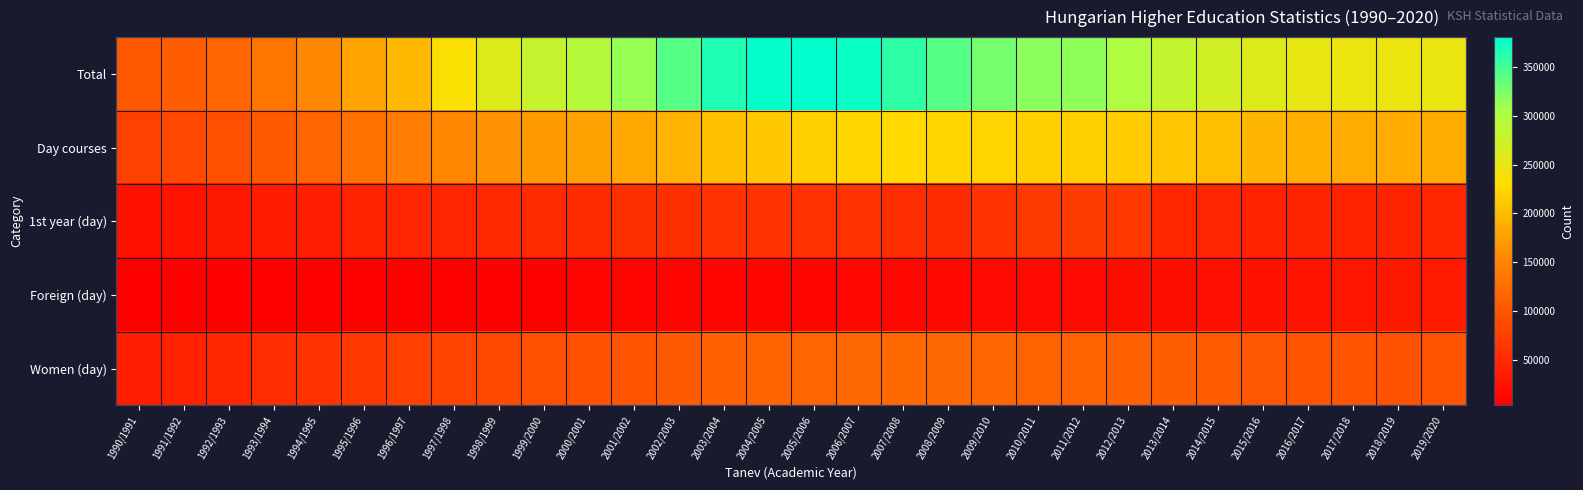

Reading left to right, transcribe all the data shown in this chart.

Total: 1990/1991=102387	1991/1992=107079	1992/1993=117460	1993/1994=133956	1994/1995=154660	1995/1996=179565	1996/1997=199032	1997/1998=233657	1998/1999=258315	1999/2000=278997	2000/2001=295040	2001/2002=313238	2002/2003=341187	2003/2004=366947	2004/2005=378466	2005/2006=380632	2006/2007=375819	2007/2008=359391	2008/2009=340851	2009/2010=328075	2010/2011=318019	2011/2012=316385	2012/2013=299636	2013/2014=282296	2014/2015=271480	2015/2016=259529	2016/2017=250707	2017/2018=247008	2018/2019=245764	2019/2020=248704
Day courses: 1990/1991=76601	1991/1992=83191	1992/1993=92382	1993/1994=103713	1994/1995=116370	1995/1996=129541	1996/1997=142113	1997/1998=152889	1998/1999=163100	1999/2000=171612	2000/2001=176046	2001/2002=184071	2002/2003=193155	2003/2004=204910	2004/2005=212292	2005/2006=217245	2006/2007=224616	2007/2008=227118	2008/2009=224894	2009/2010=222564	2010/2011=218057	2011/2012=218304	2012/2013=214320	2013/2014=209208	2014/2015=203576	2015/2016=195419	2016/2017=190098	2017/2018=187084	2018/2019=185278	2019/2020=186797
1st year (day): 1990/1991=22662	1991/1992=25358	1992/1993=30192	1993/1994=35005	1994/1995=37934	1995/1996=42433	1996/1997=44698	1997/1998=45669	1998/1999=48886	1999/2000=51586	2000/2001=52578	2001/2002=56709	2002/2003=57763	2003/2004=59699	2004/2005=59783	2005/2006=61898	2006/2007=61231	2007/2008=55789	2008/2009=52755	2009/2010=61948	2010/2011=68715	2011/2012=70954	2012/2013=67014	2013/2014=46931	2014/2015=44867	2015/2016=43080	2016/2017=43292	2017/2018=42856	2018/2019=44449	2019/2020=46082
Foreign (day): 1990/1991=3310	1991/1992=5842	1992/1993=6248	1993/1994=6324	1994/1995=6399	1995/1996=6300	1996/1997=6434	1997/1998=6636	1998/1999=7111	1999/2000=7711	2000/2001=7751	2001/2002=8088	2002/2003=8184	2003/2004=8850	2004/2005=9302	2005/2006=10072	2006/2007=10757	2007/2008=11435	2008/2009=12934	2009/2010=14290	2010/2011=15090	2011/2012=16450	2012/2013=17277	2013/2014=20041	2014/2015=21730	2015/2016=23038	2016/2017=25346	2017/2018=28677	2018/2019=31293	2019/2020=33142
Women (day): 1990/1991=37409	1991/1992=40754	1992/1993=46197	1993/1994=53796	1994/1995=59487	1995/1996=67361	1996/1997=74122	1997/1998=80201	1998/1999=86700	1999/2000=91951	2000/2001=94435	2001/2002=99111	2002/2003=104008	2003/2004=110097	2004/2005=114952	2005/2006=116199	2006/2007=119125	2007/2008=120278	2008/2009=118381	2009/2010=116981	2010/2011=112725	2011/2012=112854	2012/2013=110714	2013/2014=108542	2014/2015=105344	2015/2016=100878	2016/2017=98245	2017/2018=96192	2018/2019=95016	2019/2020=96227